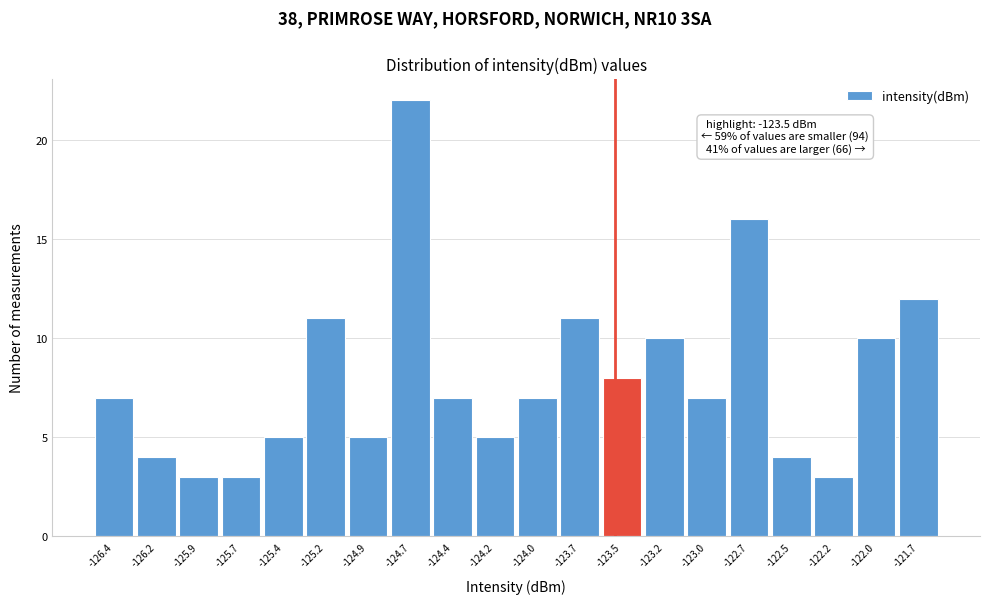

Which range on the x-axis has the tallest bar?

-124.80 to -124.55